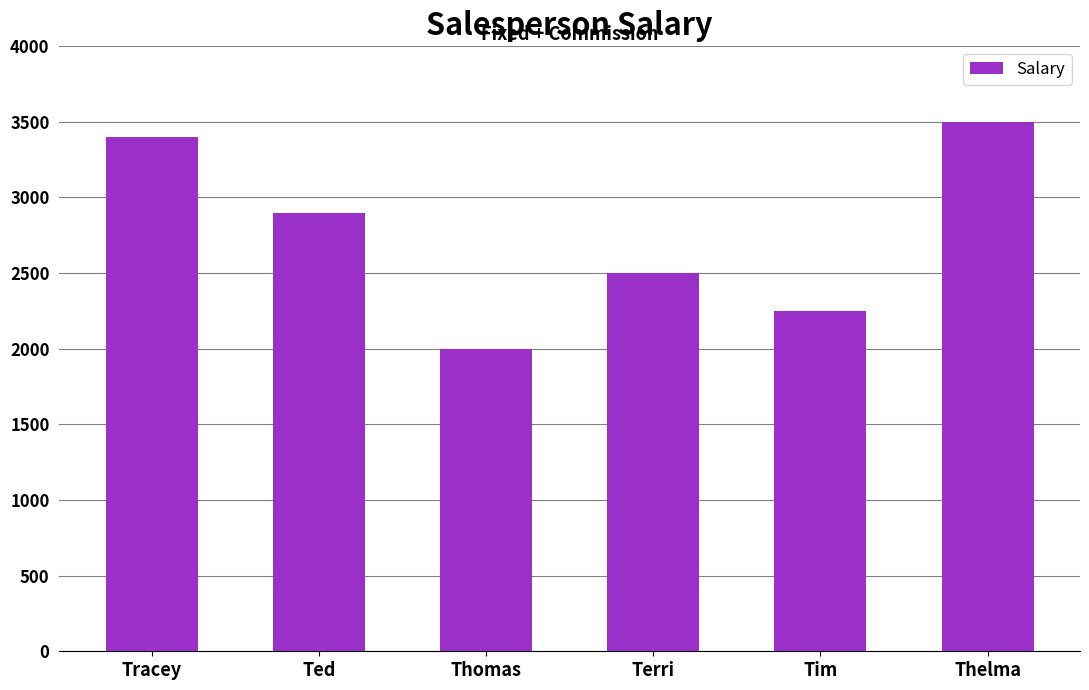

Reading left to right, list all the values displayed in this chart.

3400	2900	2000	2500	2250	3500